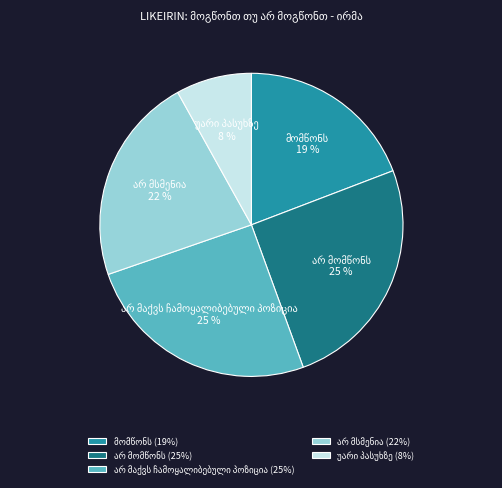

How many segments does this pie chart have?

5